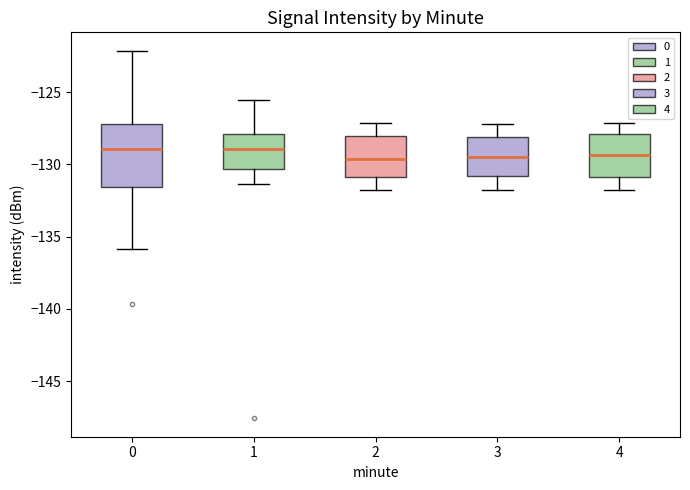

Reading left to right, transcribe this box plot: for each box, give where its median line is, the range the box spans, and where its two whiskers end, as read against the y-axis. The values are not printed on the chart, so give them approximately, as read against the axis.

0: median -129.0, box -131.5 to -127.0, whiskers -136.0 to -122.0
1: median -129.0, box -130.5 to -128.0, whiskers -131.5 to -125.5
2: median -129.5, box -131.0 to -128.0, whiskers -132.0 to -127.0
3: median -129.5, box -131.0 to -128.0, whiskers -132.0 to -127.0
4: median -129.5, box -131.0 to -128.0, whiskers -132.0 to -127.0